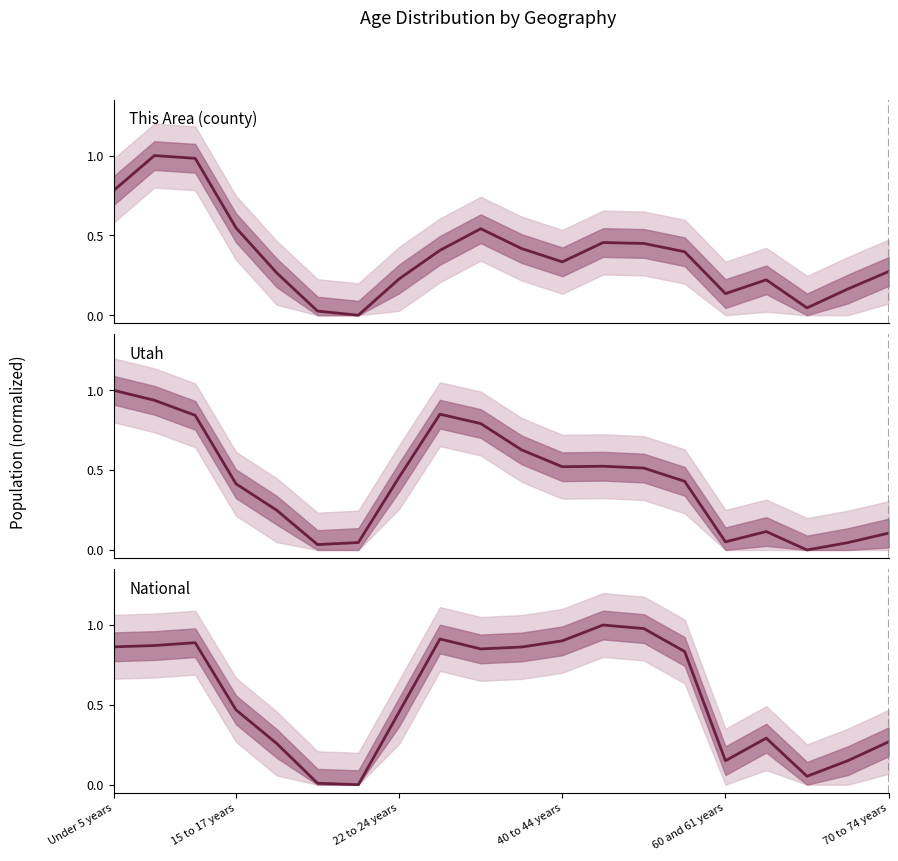

At which category does the chart reach its minimum across all series?

6